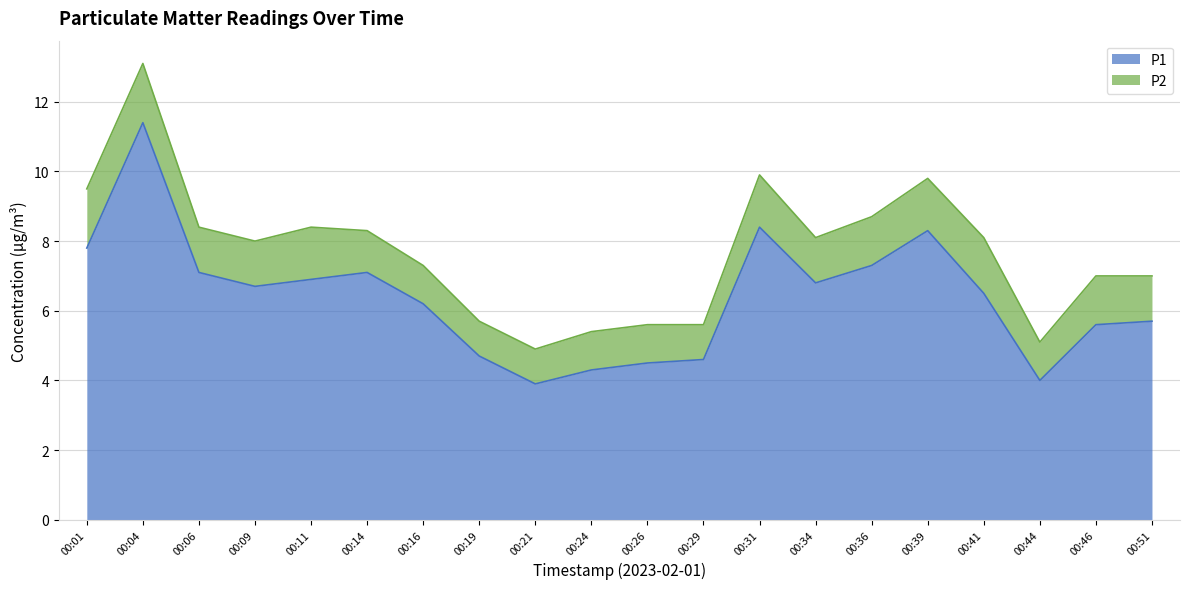

What is the smallest value displayed?

3.9